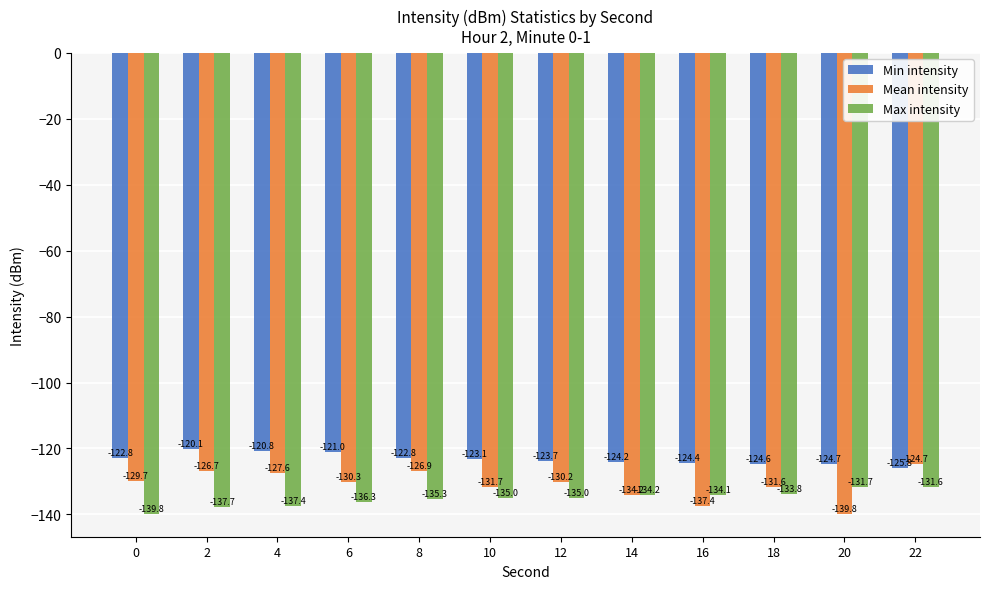

At 6, list the series in order from smallest to largest.

Max intensity, Mean intensity, Min intensity